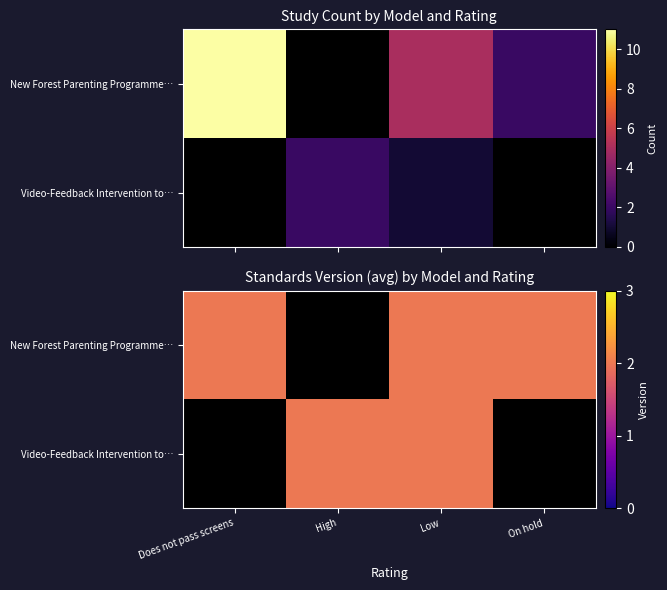

The Video-Feedback Intervention to… series shows 3 at Low. True or false?

False